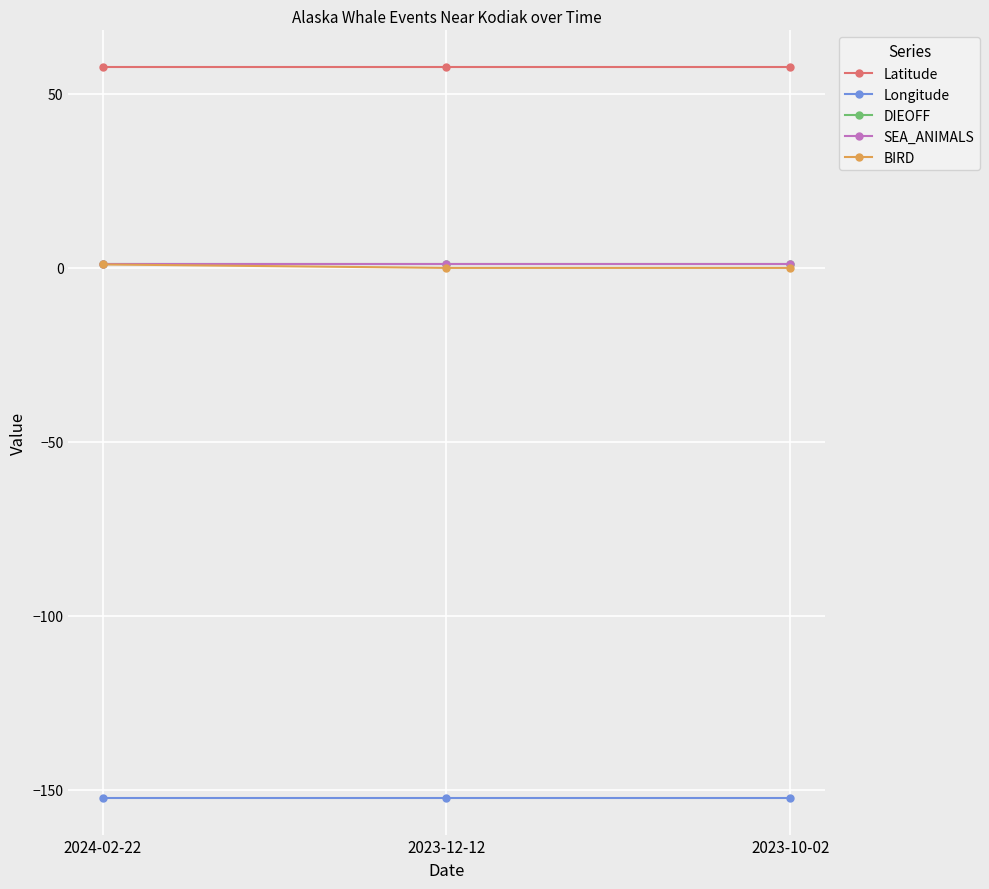

Does the chart have visible grid lines?

Yes